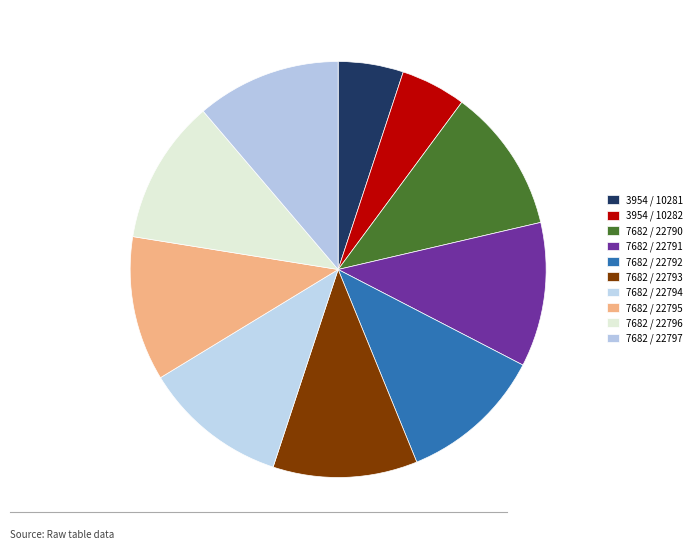

What is the total percentage of 7682 / 22792 and 3954 / 10281?

16.3%